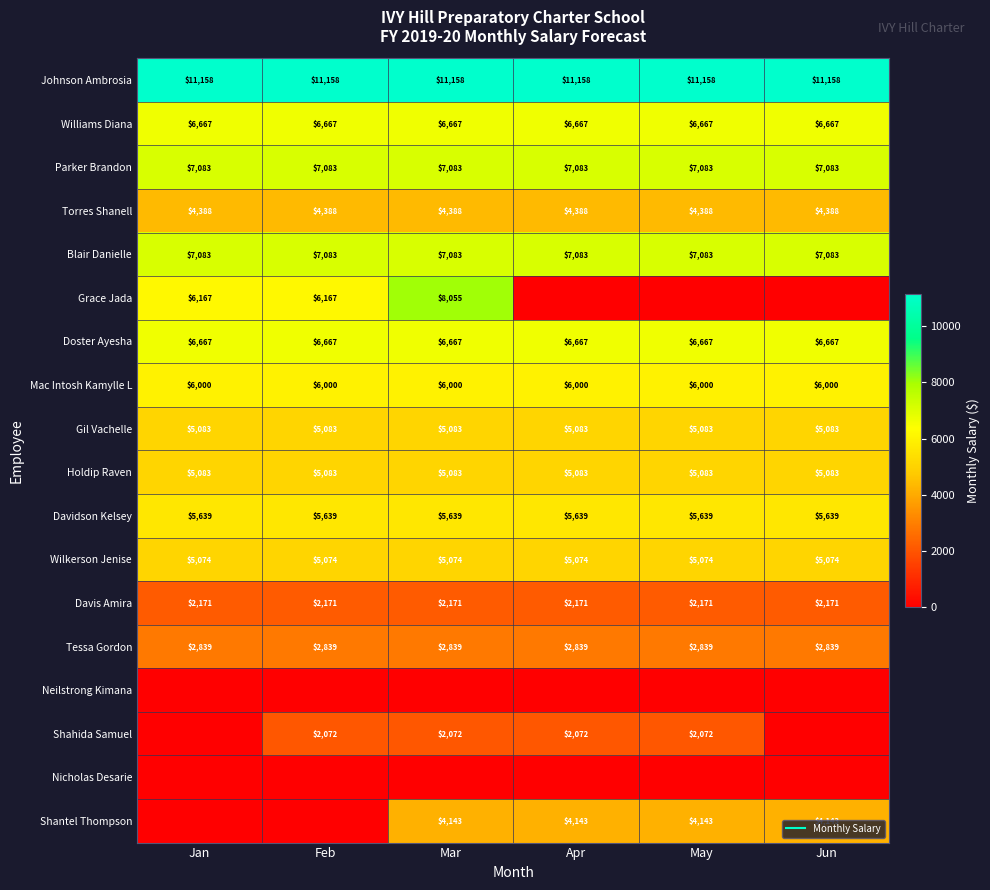

The Grace Jada series shows 0.0 at May. True or false?

True